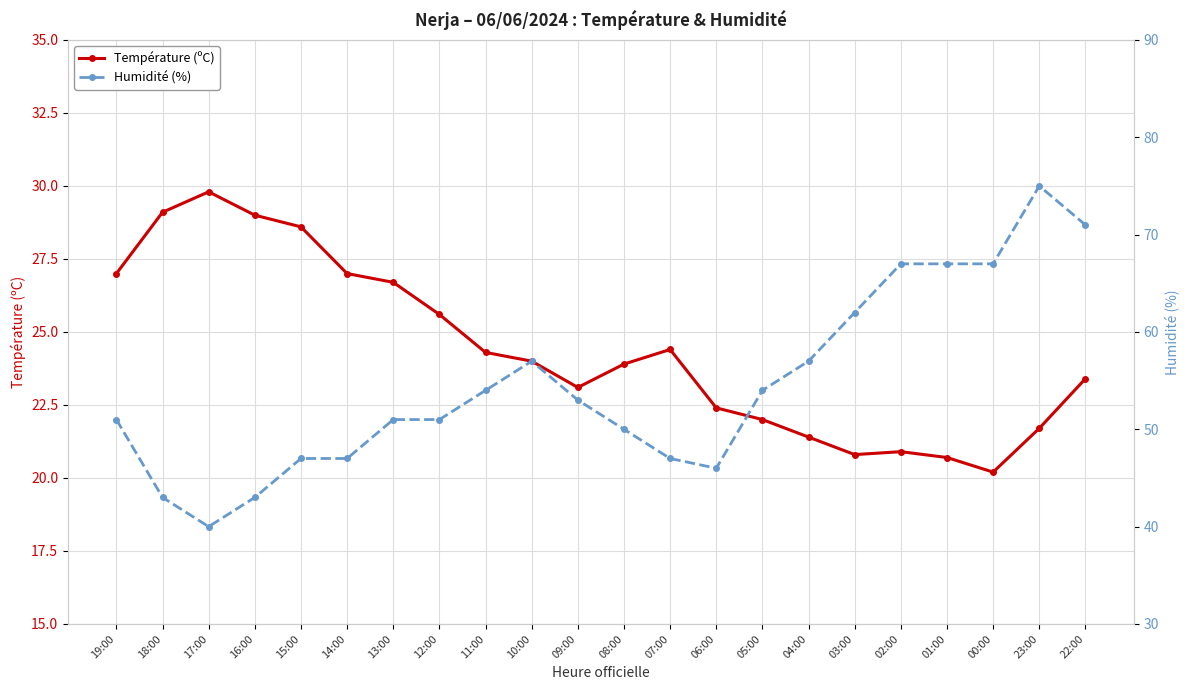

What are all the series names shown in the legend?

Température (ºC), Humidité (%)